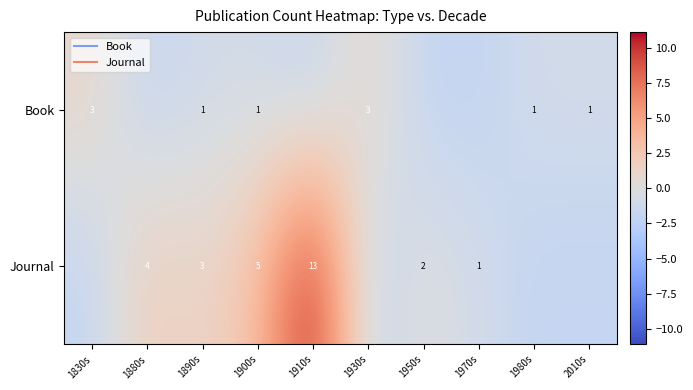

What is the maximum value shown in the chart?

11.1